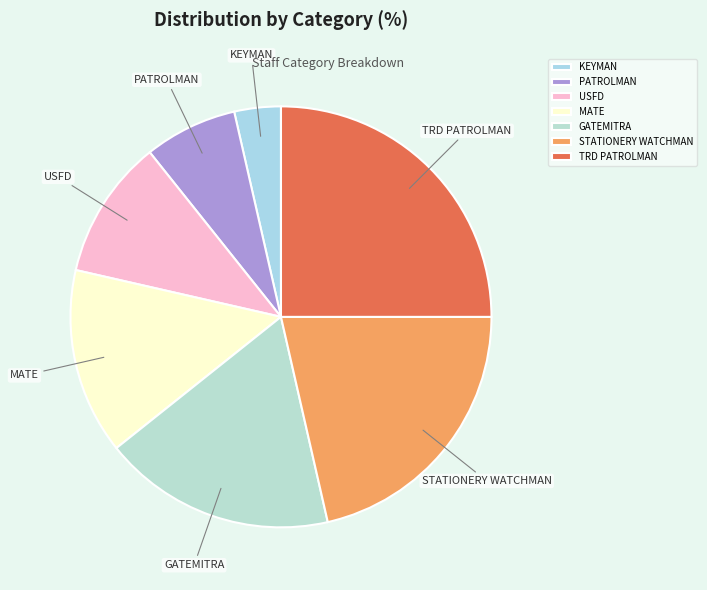

Is it true that USFD is 11% of the pie?

True